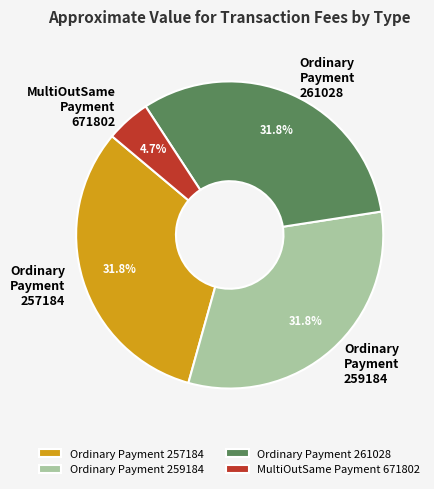

Which slice is the smallest?

MultiOutSame Payment 671802